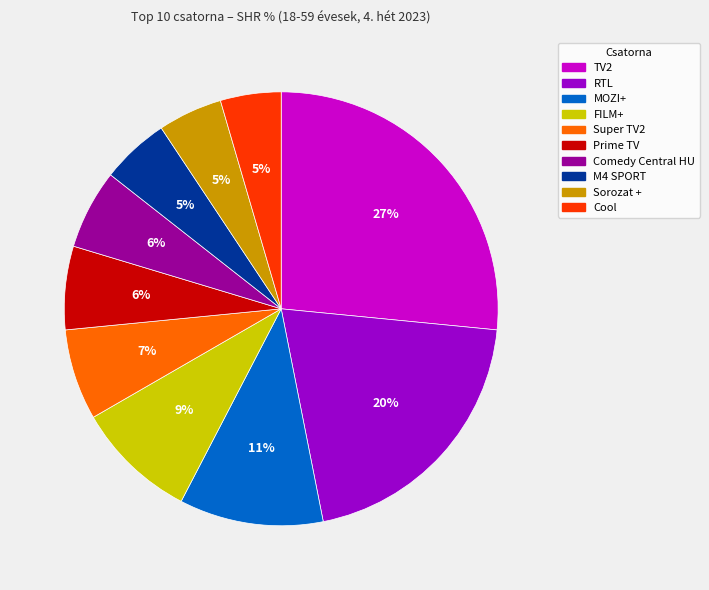

True or false: Super TV2 accounts for 7% of the total.

True